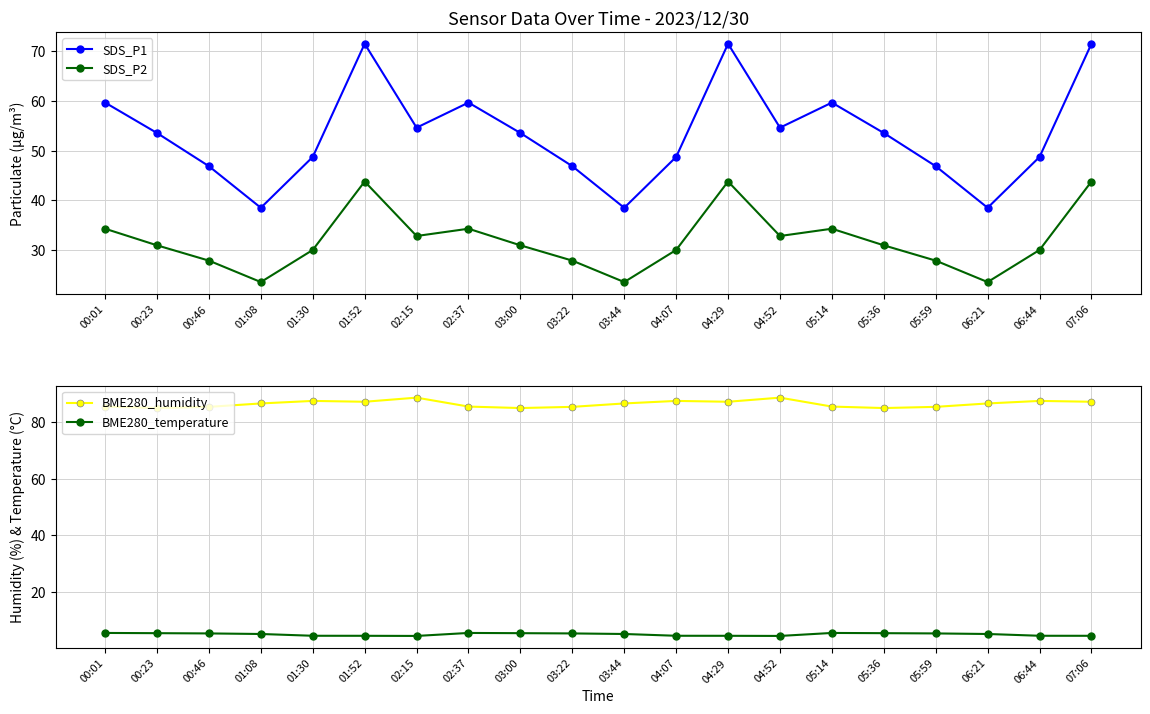

In SDS_P1, how many points are lower than both neighbors (excluding endpoints)?

5